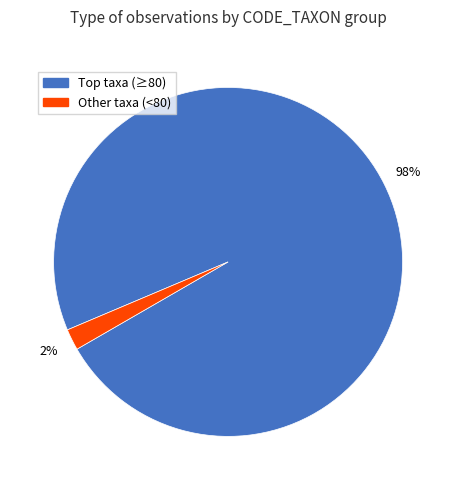

To the nearest percent, what is the difference between the largest and smallest slice percentages?

96%